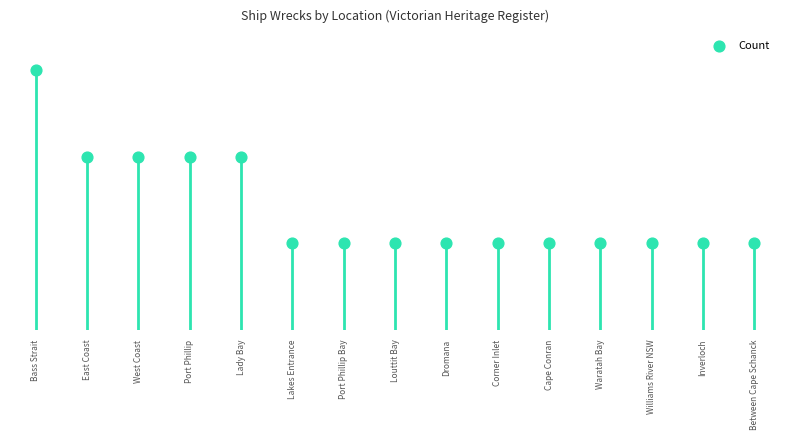

Approximately how many times larger is the value at Williams River NSW compared to Cape Conran?

1.0